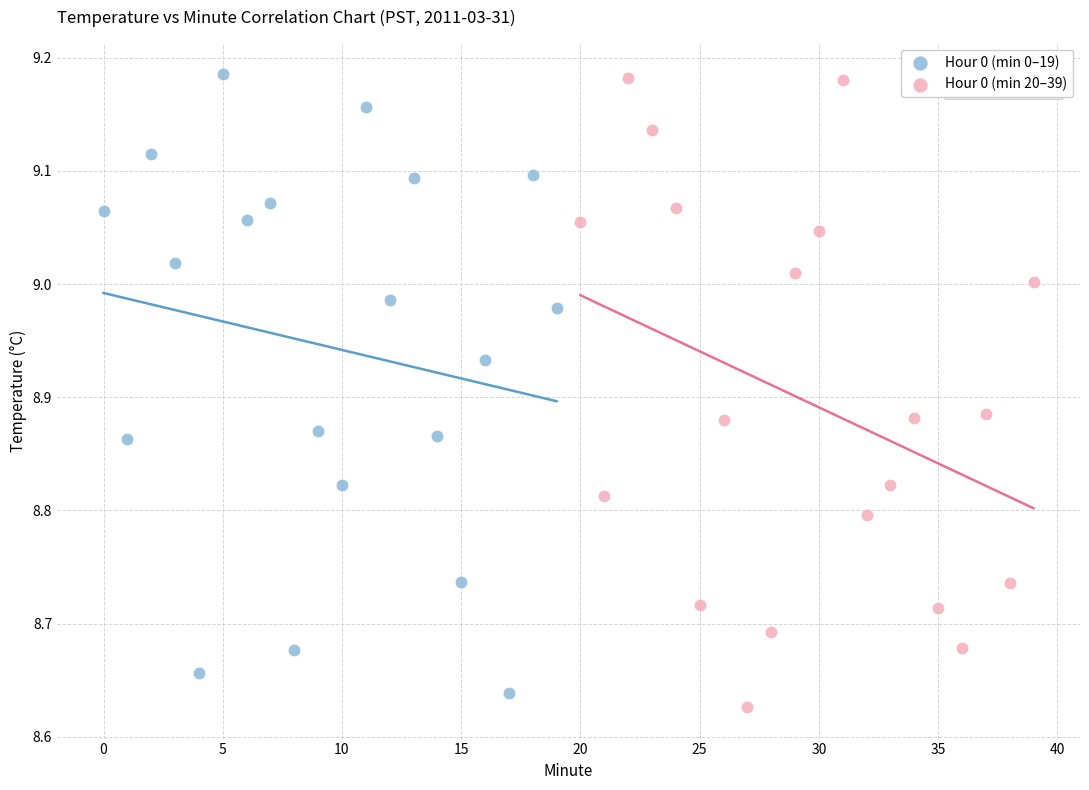

What are all the series names shown in the legend?

Hour 0 (min 0–19), Hour 0 (min 20–39)